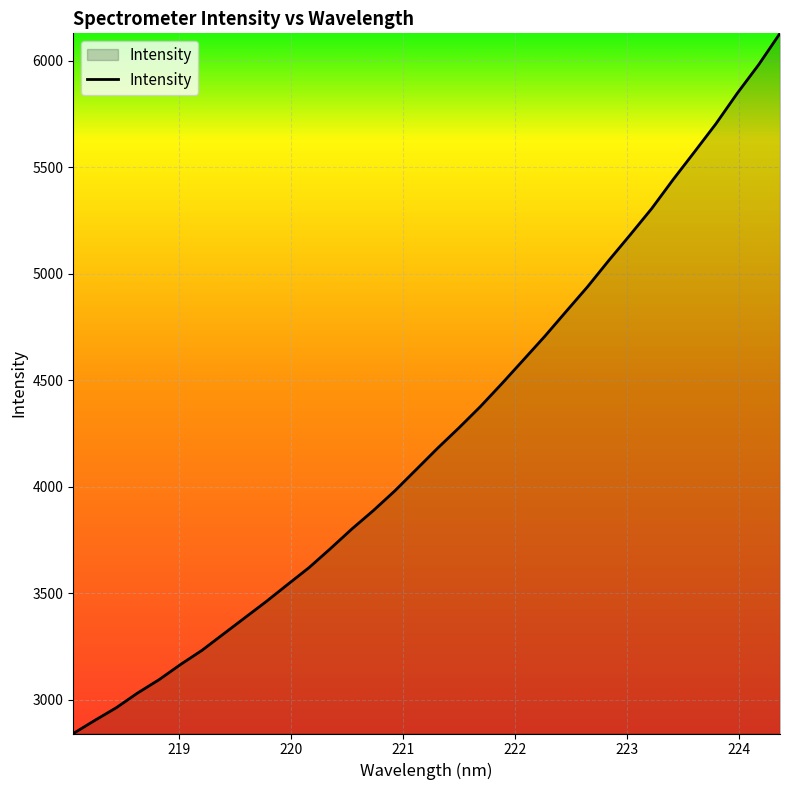

What is the smallest value displayed?

2841.6